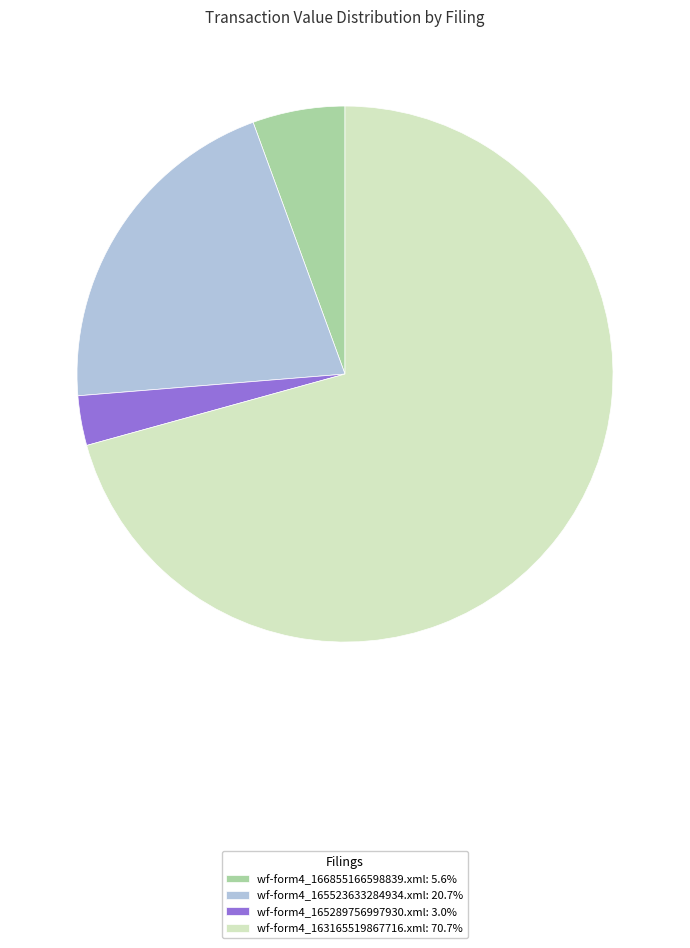

The wf-form4_165523633284934.xml slice represents 30% of the pie. True or false?

False